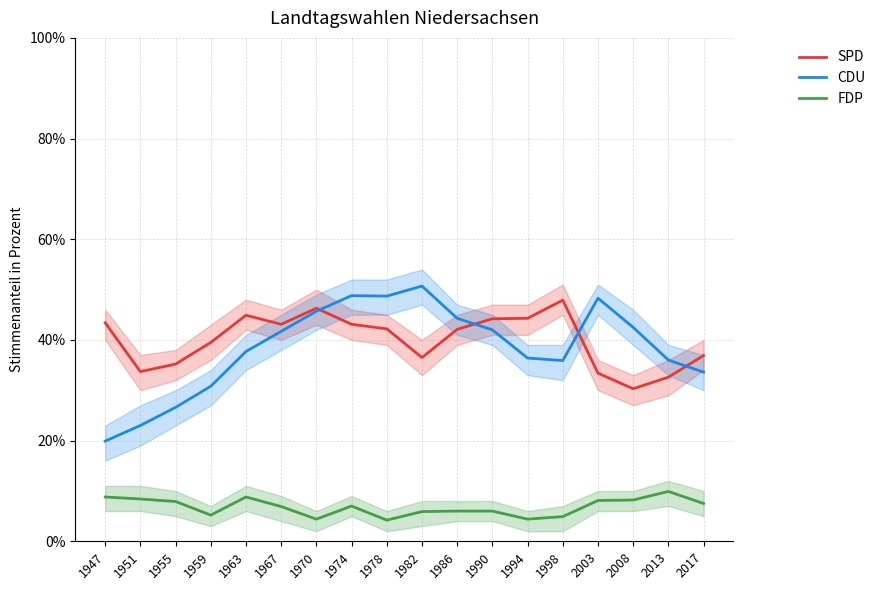

What is the difference between the maximum and minimum values in the SPD series?

17.6